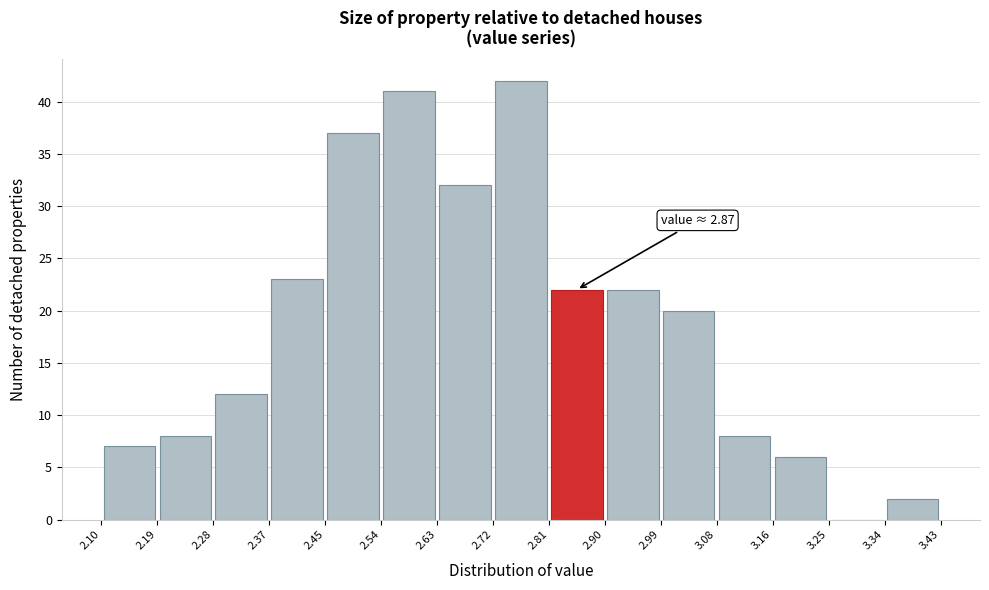

Which range on the x-axis has the tallest bar?

2.72 to 2.81